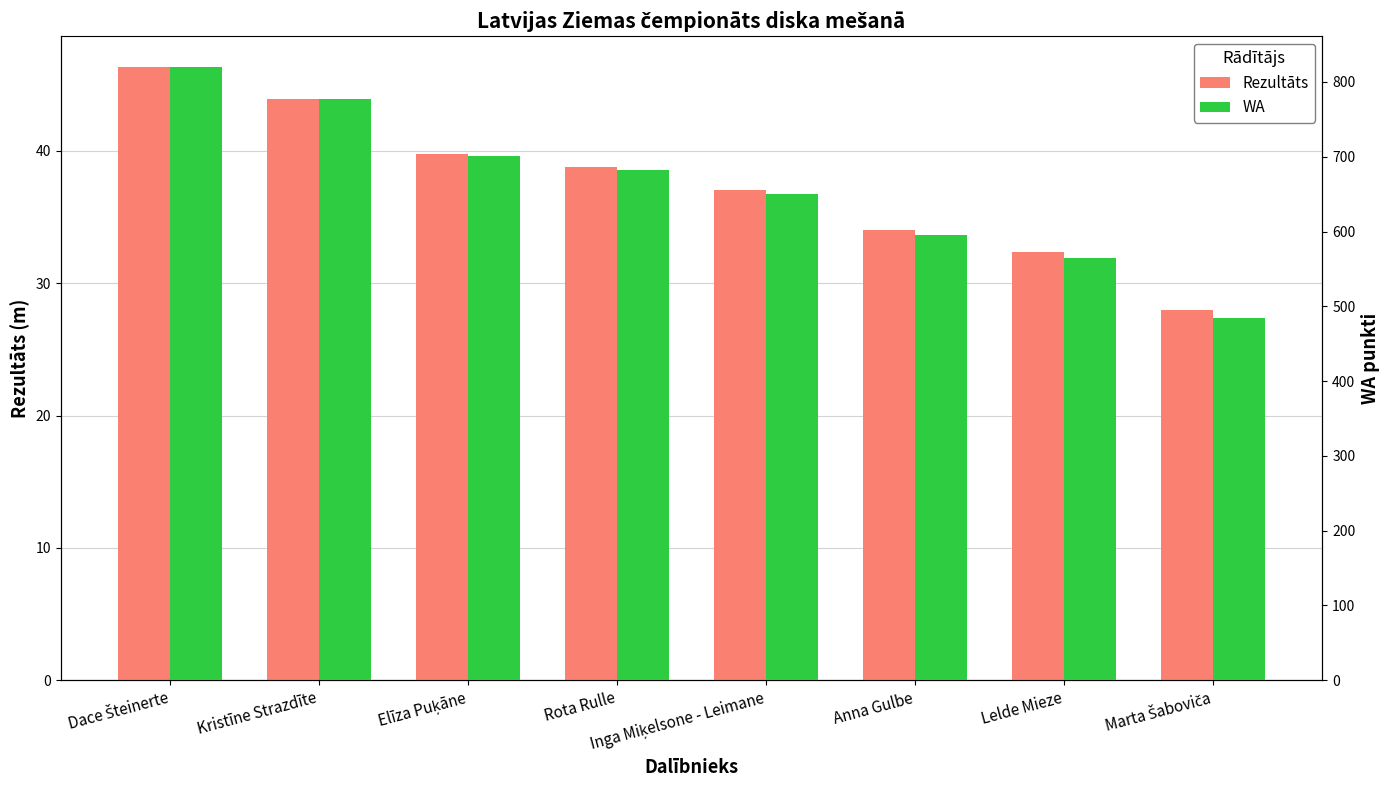

Between Inga Miķelsone - Leimane and Lelde Mieze, which series saw the biggest shift?

WA